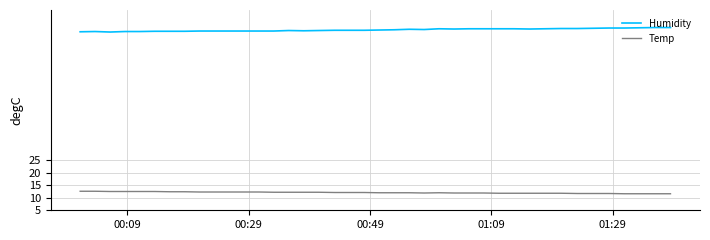

List the series in order of their overall mean, lowest first.

Temp, Humidity